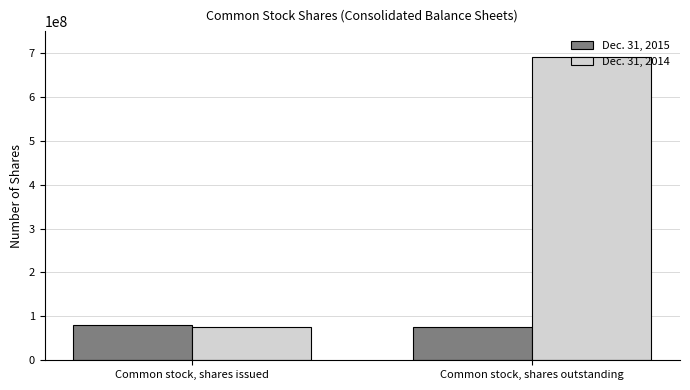

At which category does the chart reach its peak across all series?

Common stock, shares outstanding